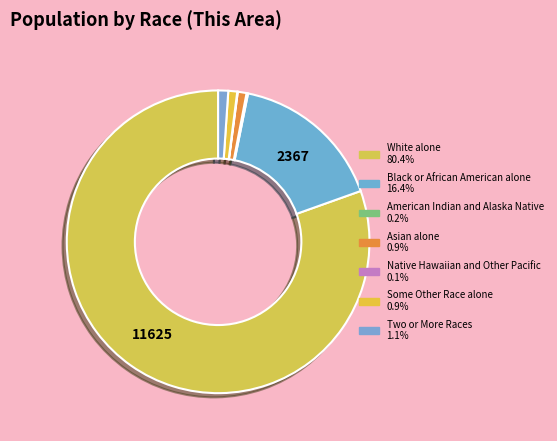

What is the smallest slice in the pie chart?

Native Hawaiian and Other Pacific